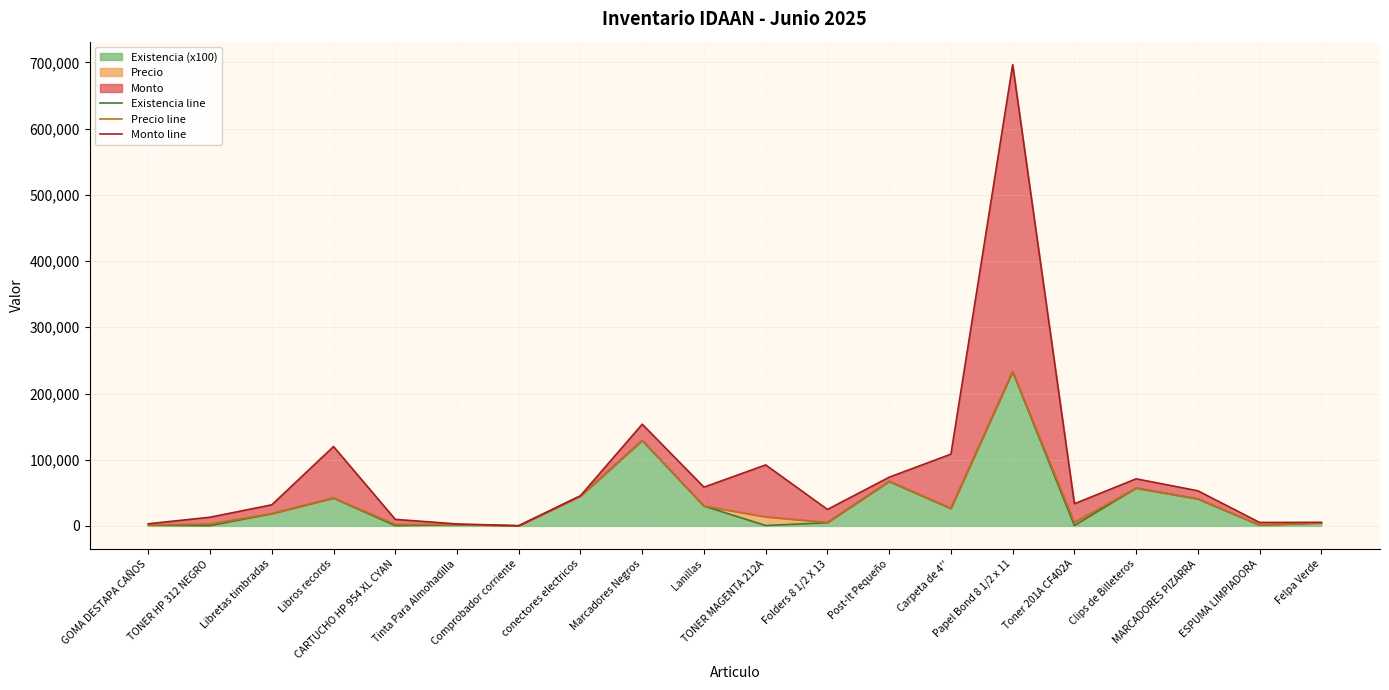

What is the label of the 20th point from the right?

GOMA DESTAPA CAÑOS